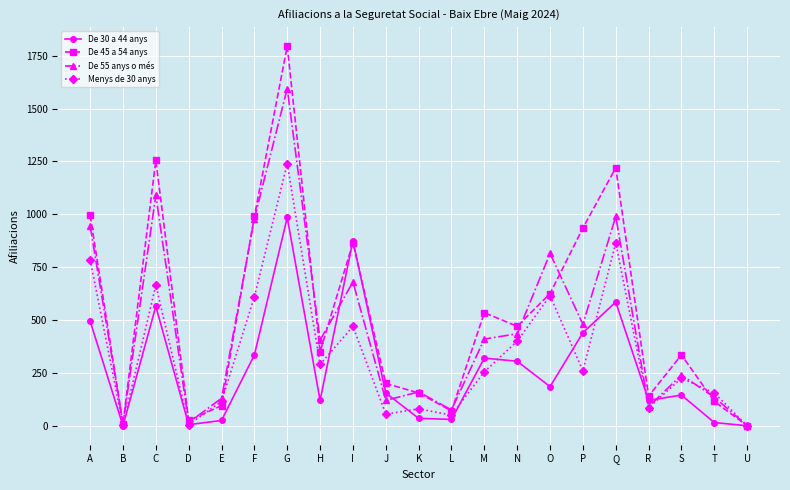

List the series in order of their peak value, lowest first.

De 30 a 44 anys, Menys de 30 anys, De 55 anys o més, De 45 a 54 anys